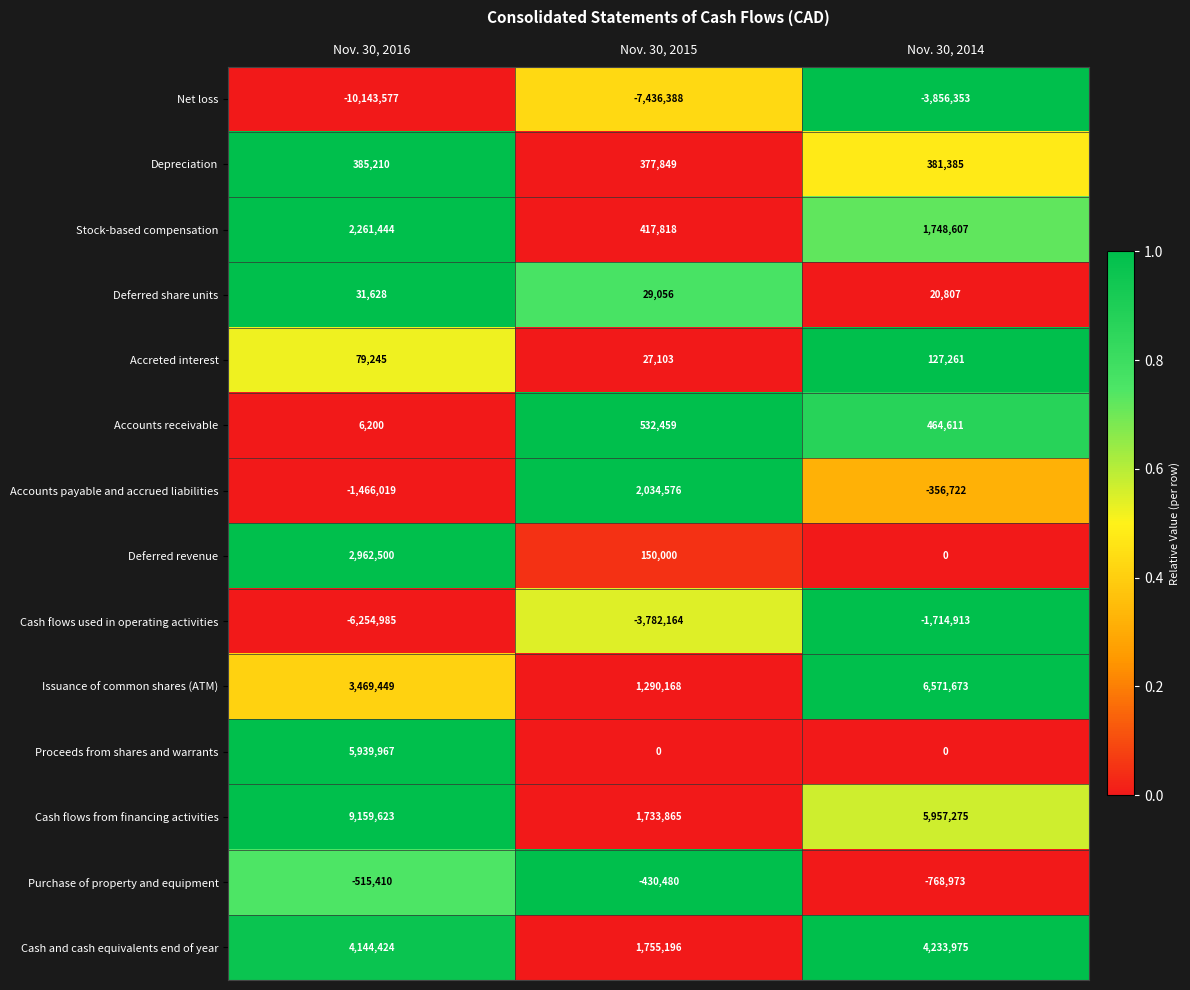

List the labels in order of Cash flows from financing activities value, smallest first.

Nov. 30, 2015, Nov. 30, 2014, Nov. 30, 2016